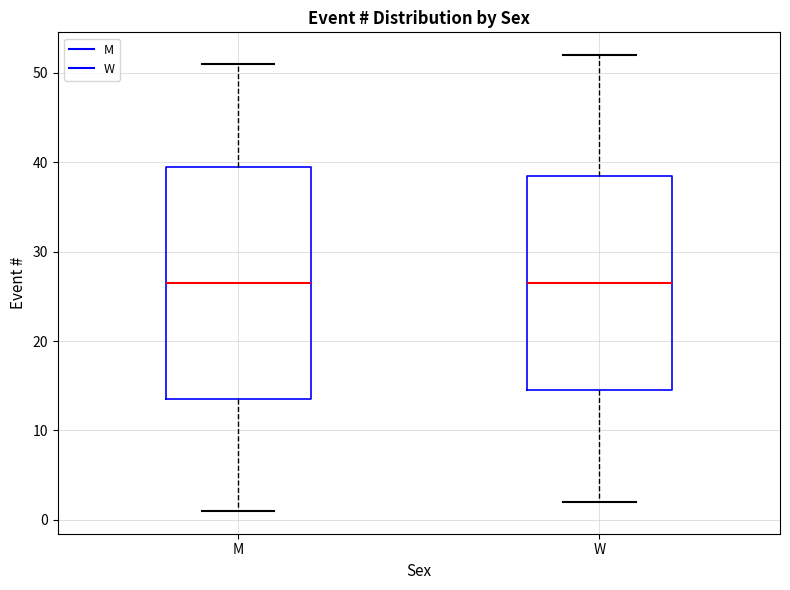

Reading left to right, transcribe this box plot: for each box, give where its median line is, the range the box spans, and where its two whiskers end, as read against the y-axis. The values are not printed on the chart, so give them approximately, as read against the axis.

M: median 27, box 14 to 40, whiskers 1 to 51
W: median 27, box 15 to 39, whiskers 2 to 52